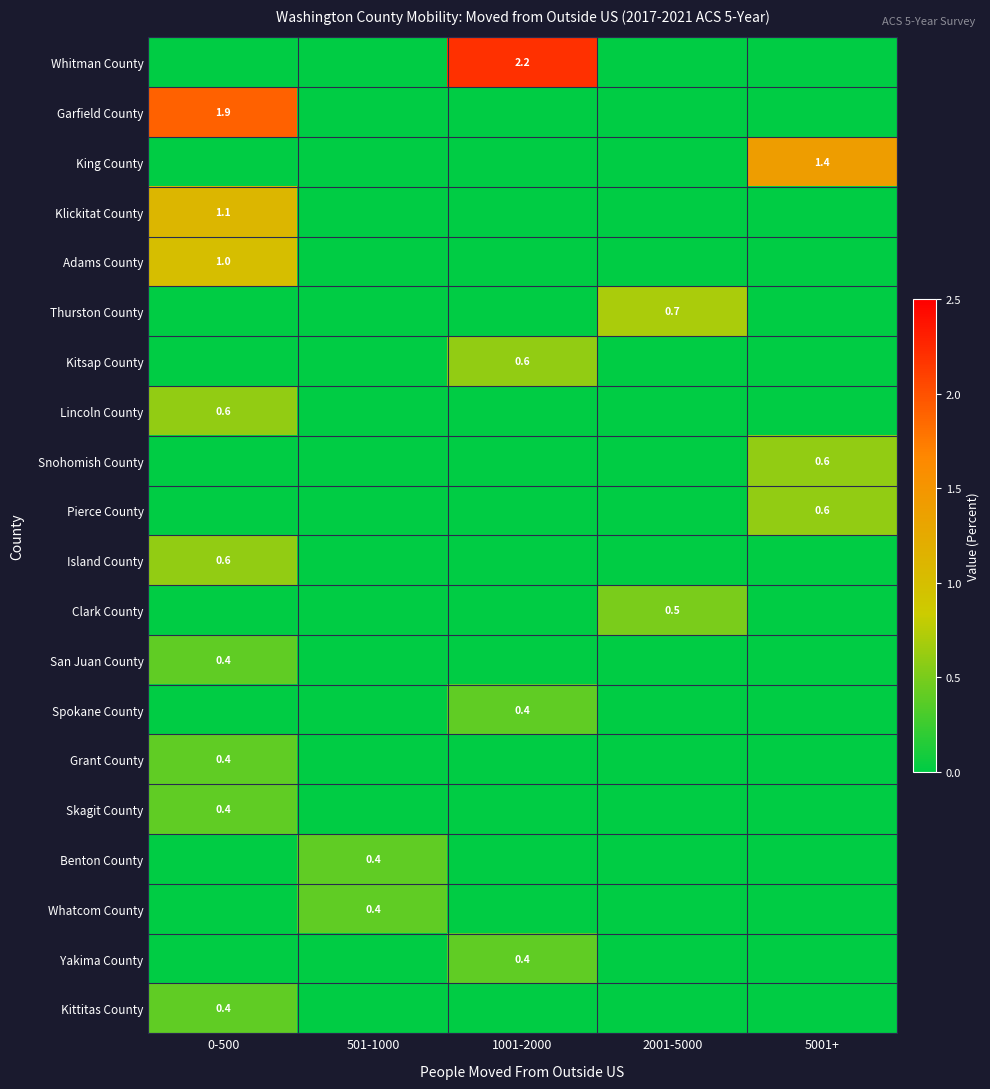

True or false: Grant County has a value of 0.4 at 0-500.

True